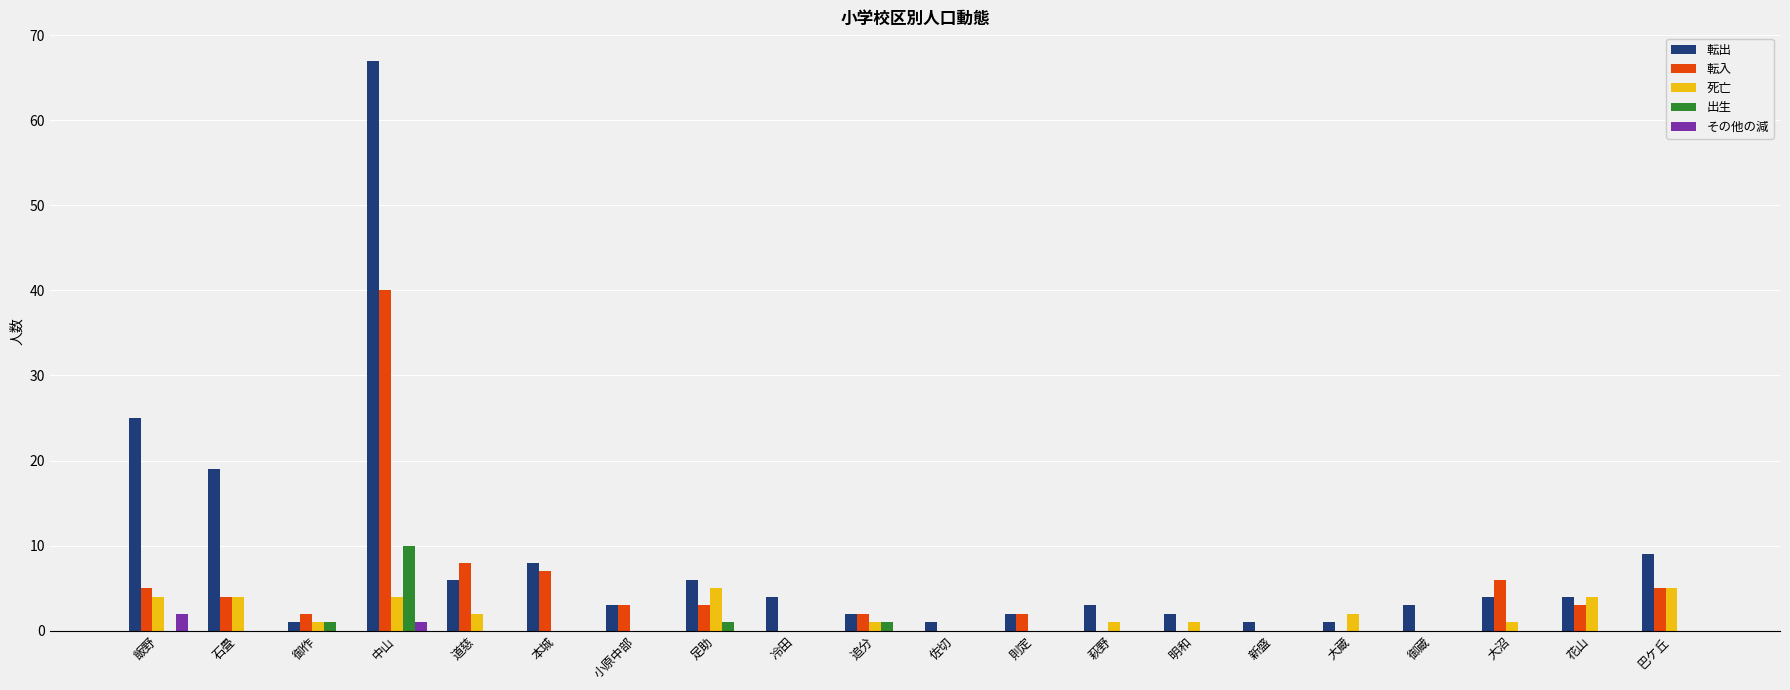

The value of 転入 at 則定 is 2. True or false?

True